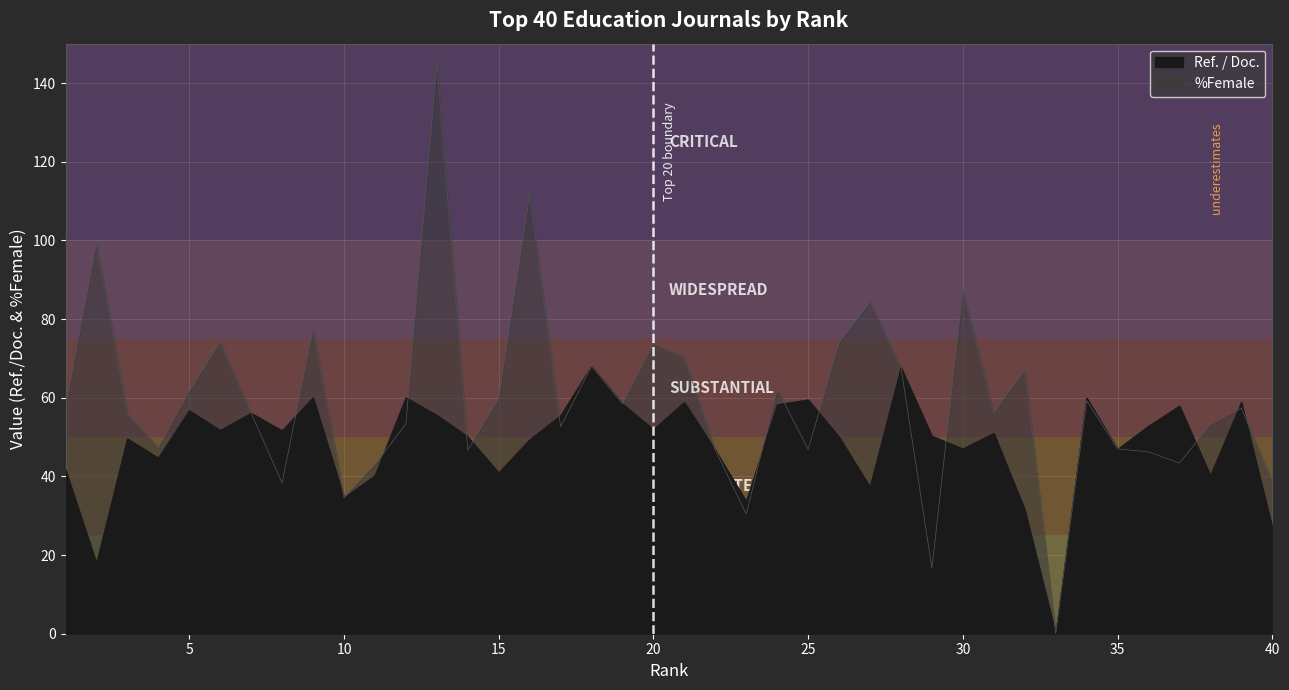

What is the average value of the %Female series?

59.2